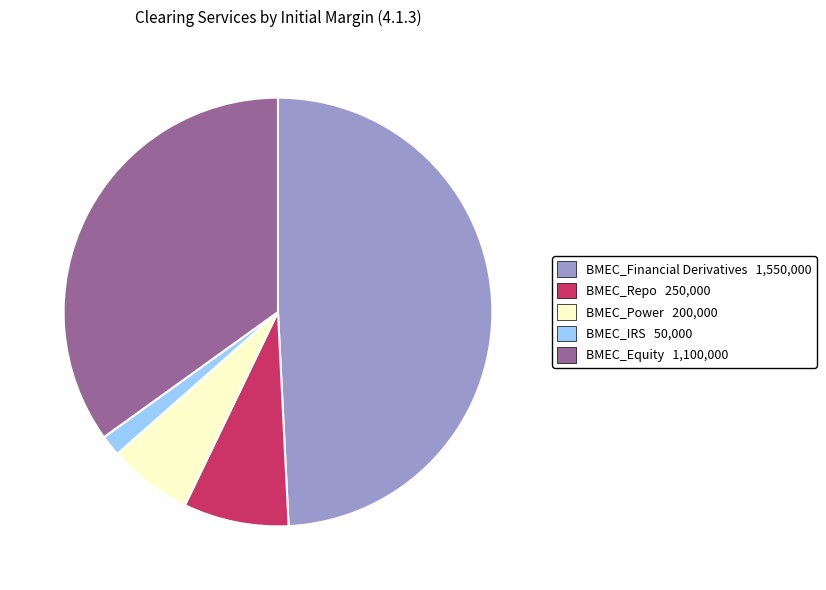

Does any single category account for the majority?

No